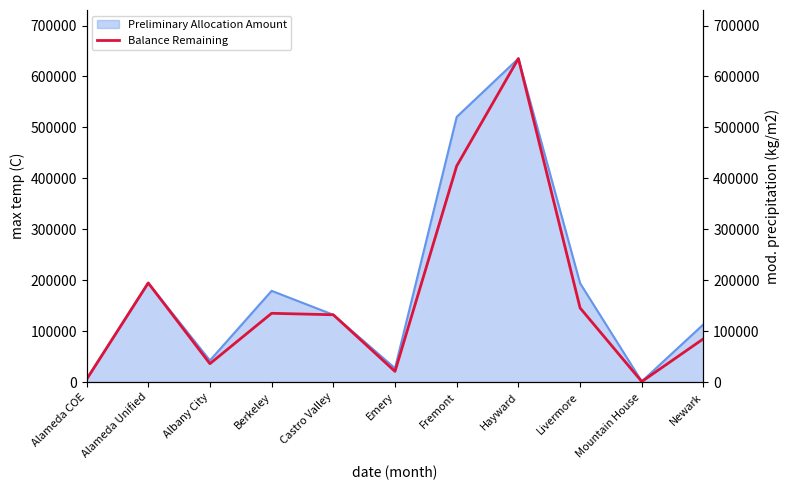

What is the label of the 9th point from the right?

Albany City